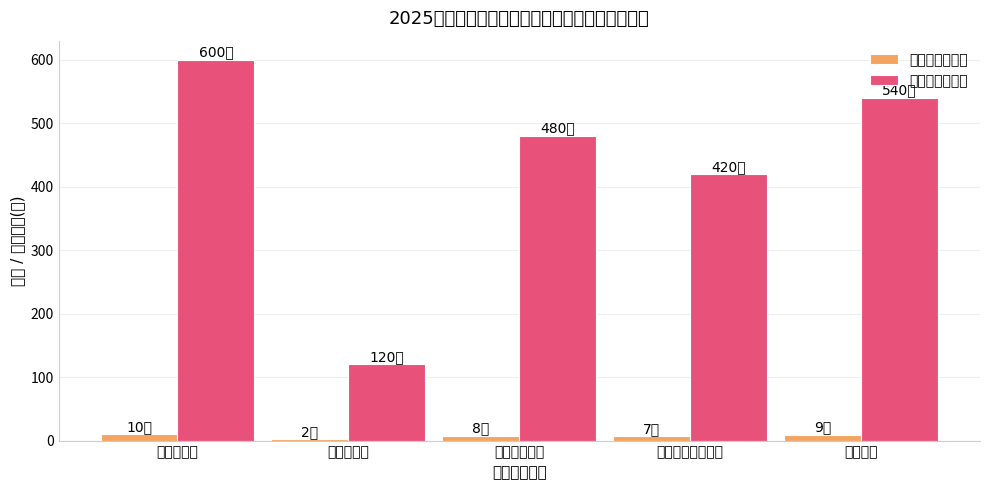

What is the spread (max minus min) of values at 八一路街道?

118